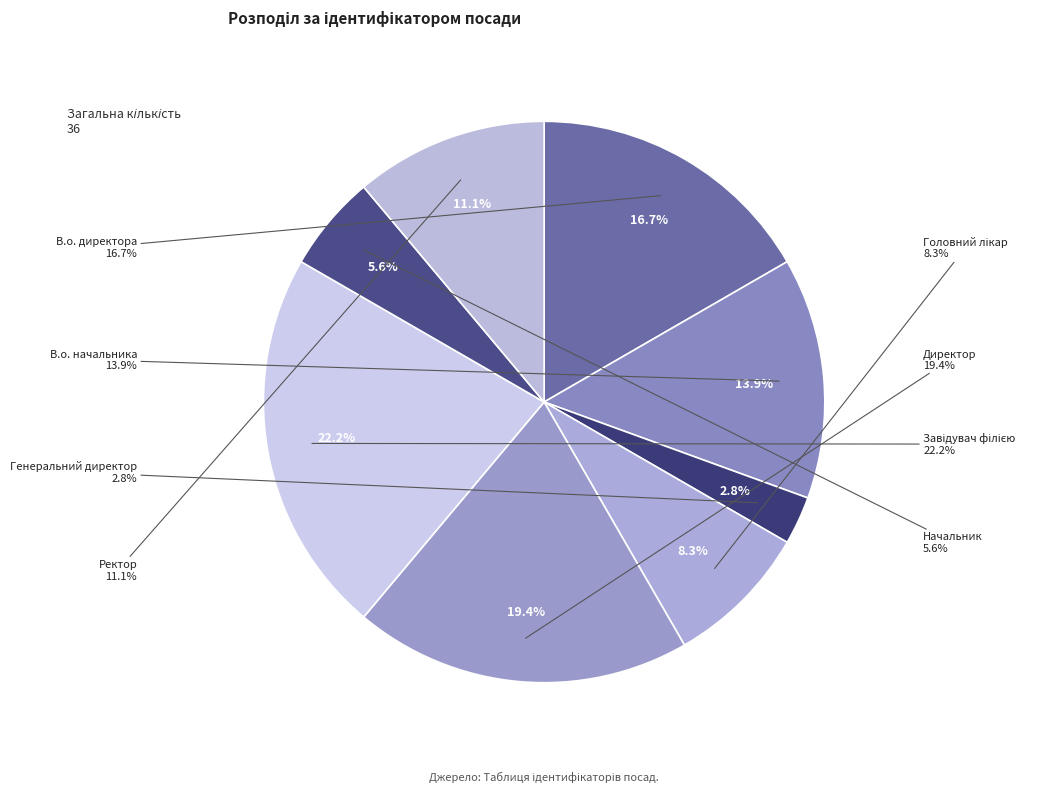

Rank the categories by value from lowest to highest.

Генеральний директор, Начальник, Головний лікар, Ректор, В.о. начальника, В.о. директора, Директор, Завідувач філією